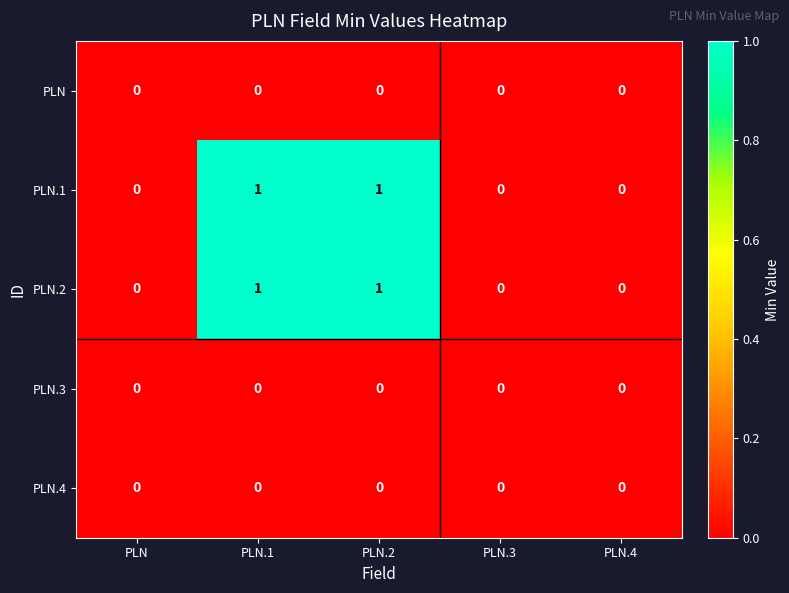

Reading left to right, what are all the values shown in this chart?

PLN: PLN=0	PLN.1=0	PLN.2=0	PLN.3=0	PLN.4=0
PLN.1: PLN=0	PLN.1=1	PLN.2=1	PLN.3=0	PLN.4=0
PLN.2: PLN=0	PLN.1=1	PLN.2=1	PLN.3=0	PLN.4=0
PLN.3: PLN=0	PLN.1=0	PLN.2=0	PLN.3=0	PLN.4=0
PLN.4: PLN=0	PLN.1=0	PLN.2=0	PLN.3=0	PLN.4=0